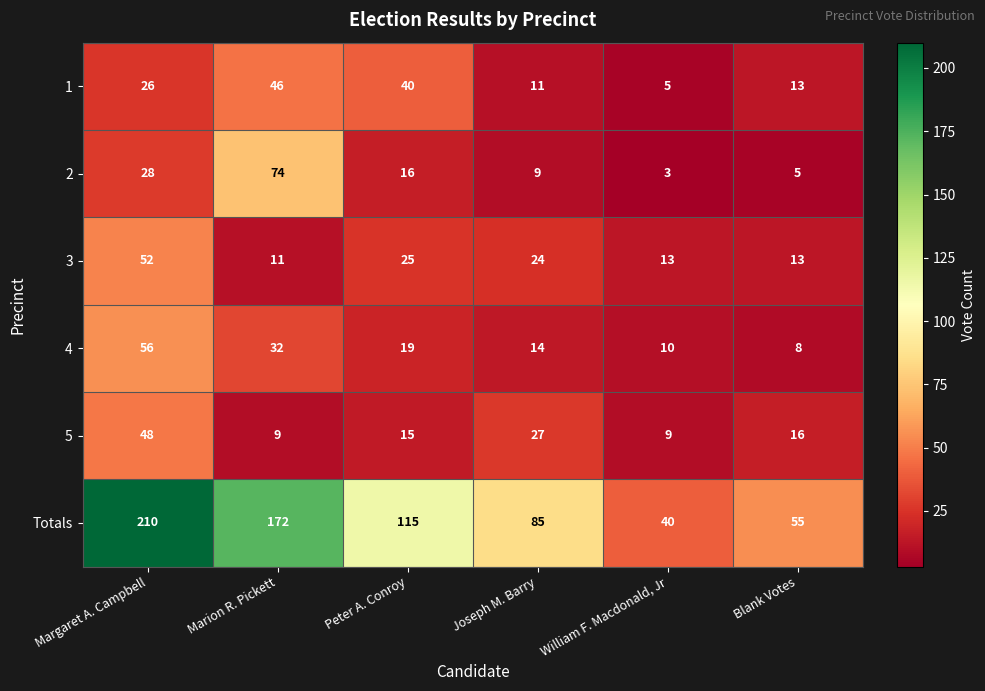

Which category has the lowest value across all series?

William F. Macdonald, Jr